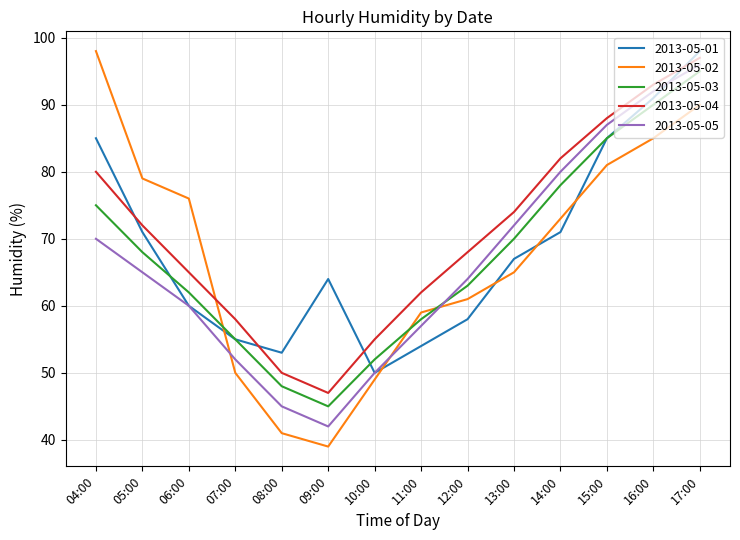

Is the value of 2013-05-04 at 16:00 greater than the value of 2013-05-03 at 10:00?

Yes